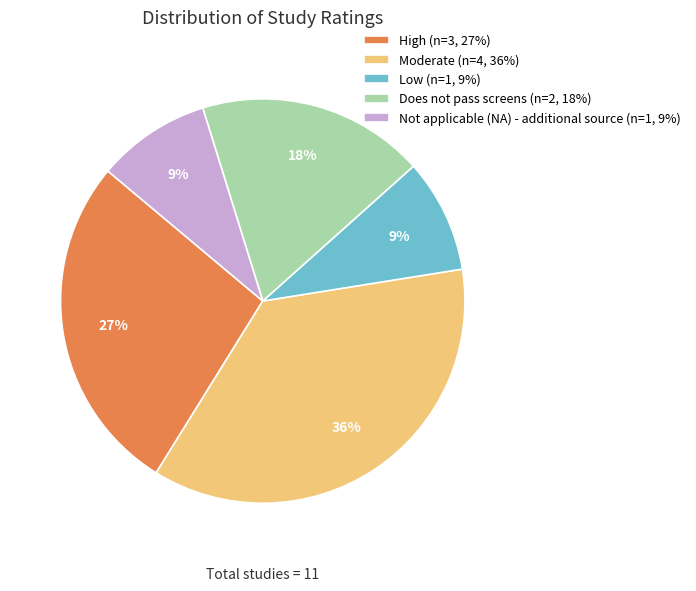

To the nearest percent, what is the combined percentage of High and Not applicable (NA) - additional source?

36%